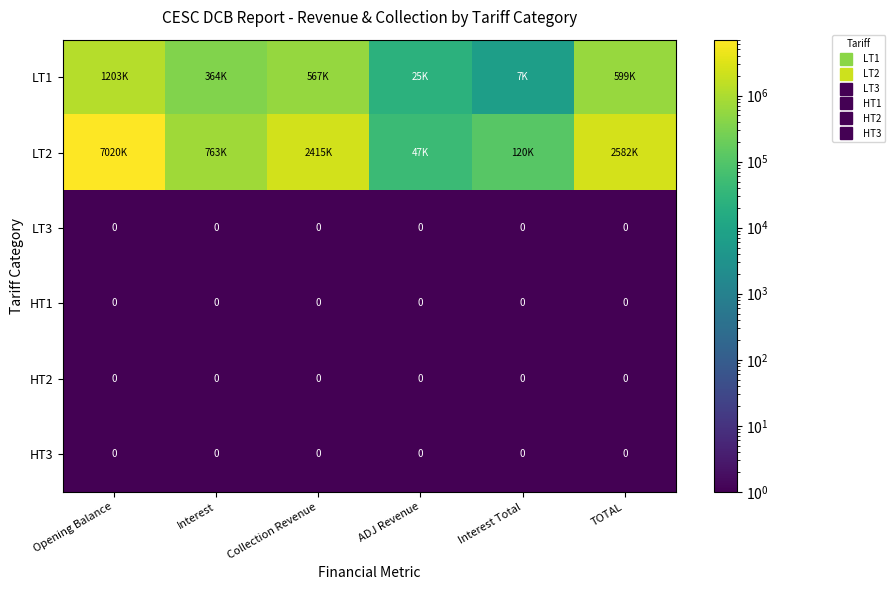

Is it true that HT2 equals 0.2 at Interest?

False